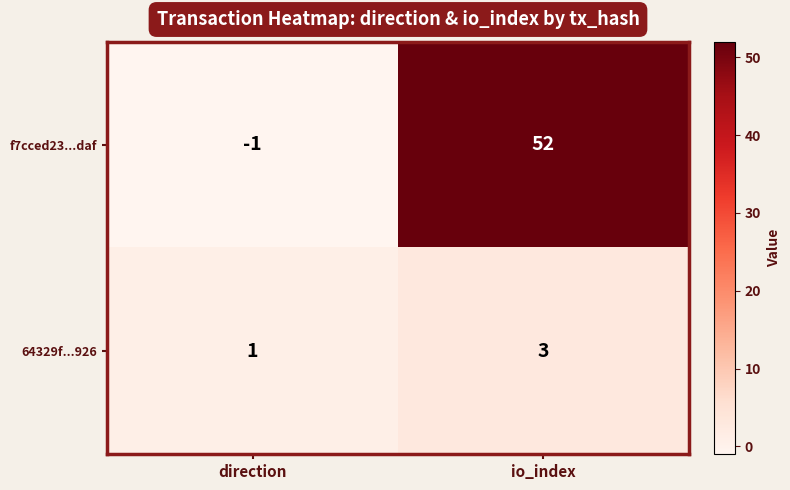

Is it true that 64329f...926 equals 1 at direction?

True